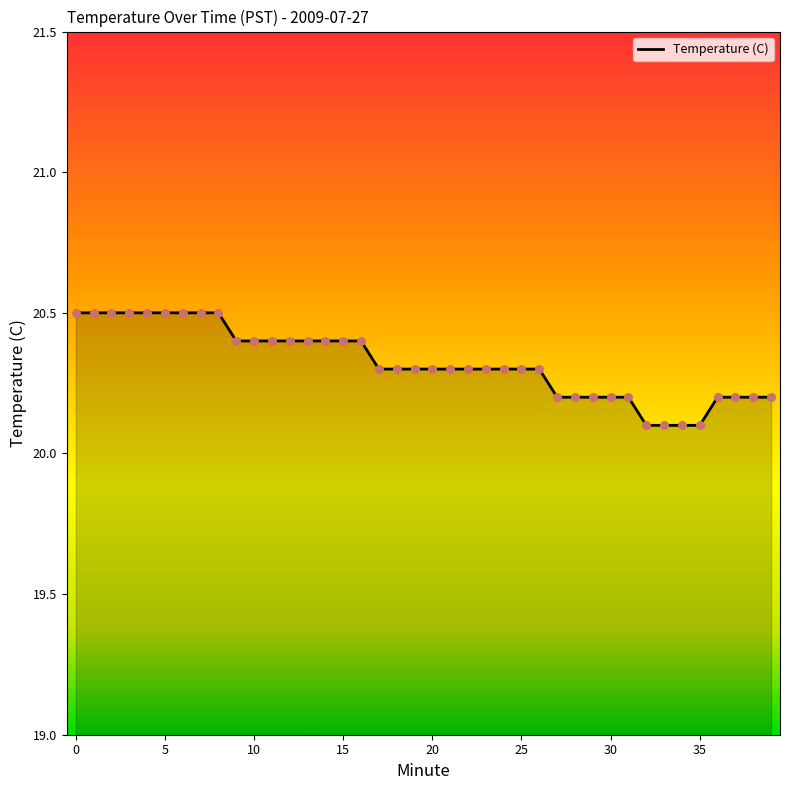

What is the difference between the maximum and minimum values?

0.4